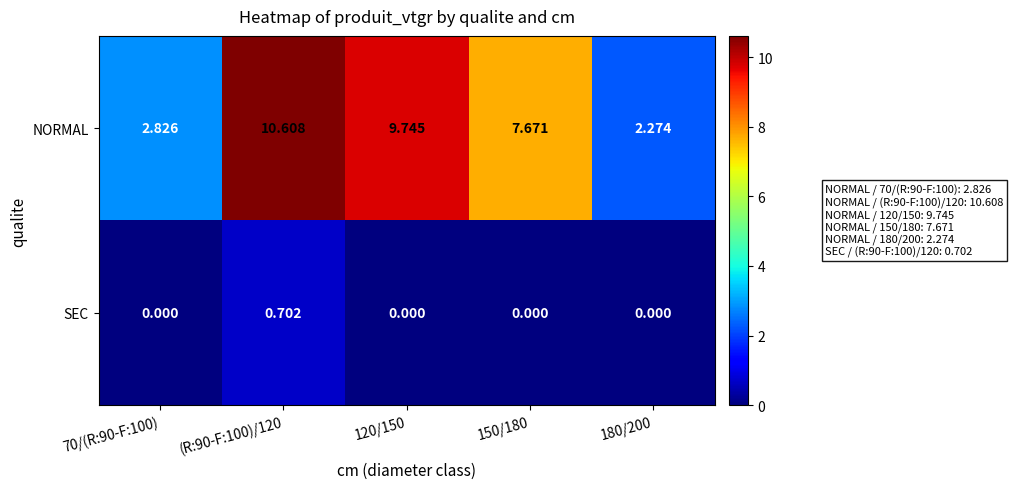

How many distinct data groups are displayed?

2